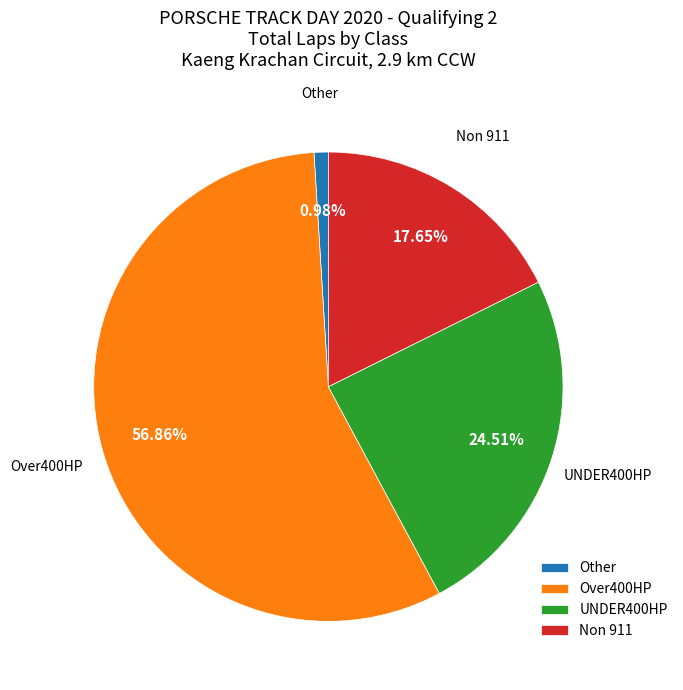

Which slice is the largest?

Over400HP